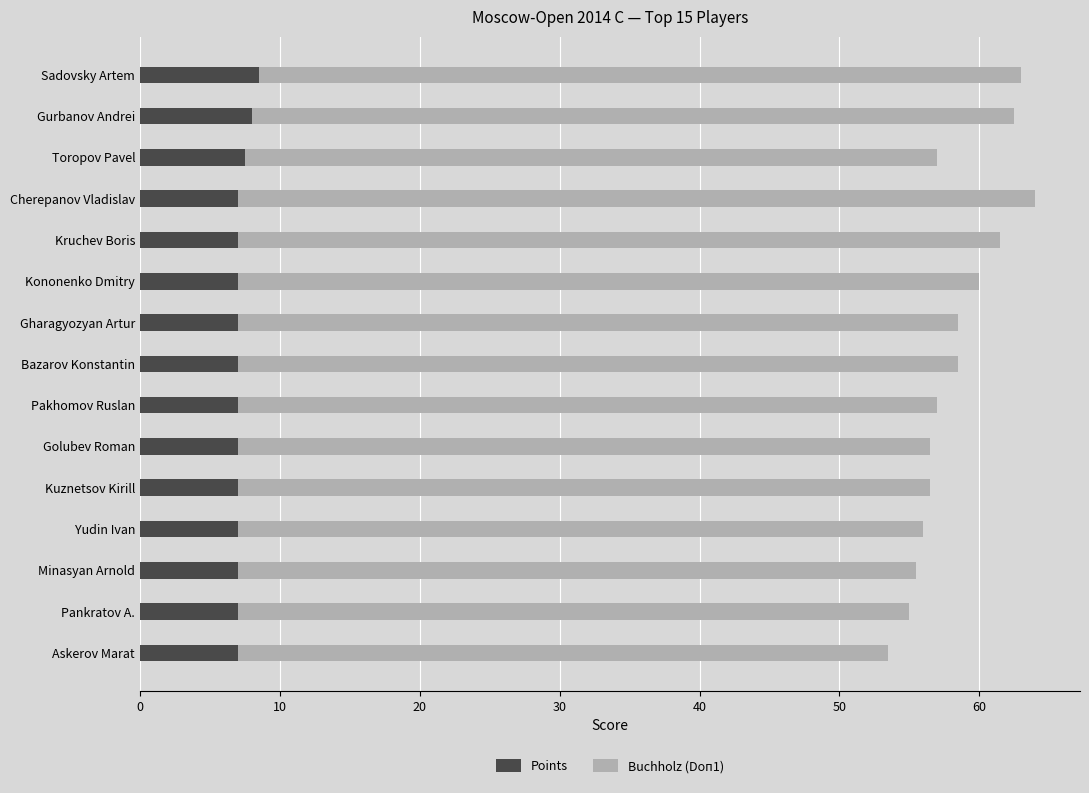

What is the total value across all series at Gharagyozyan Artur?

58.5